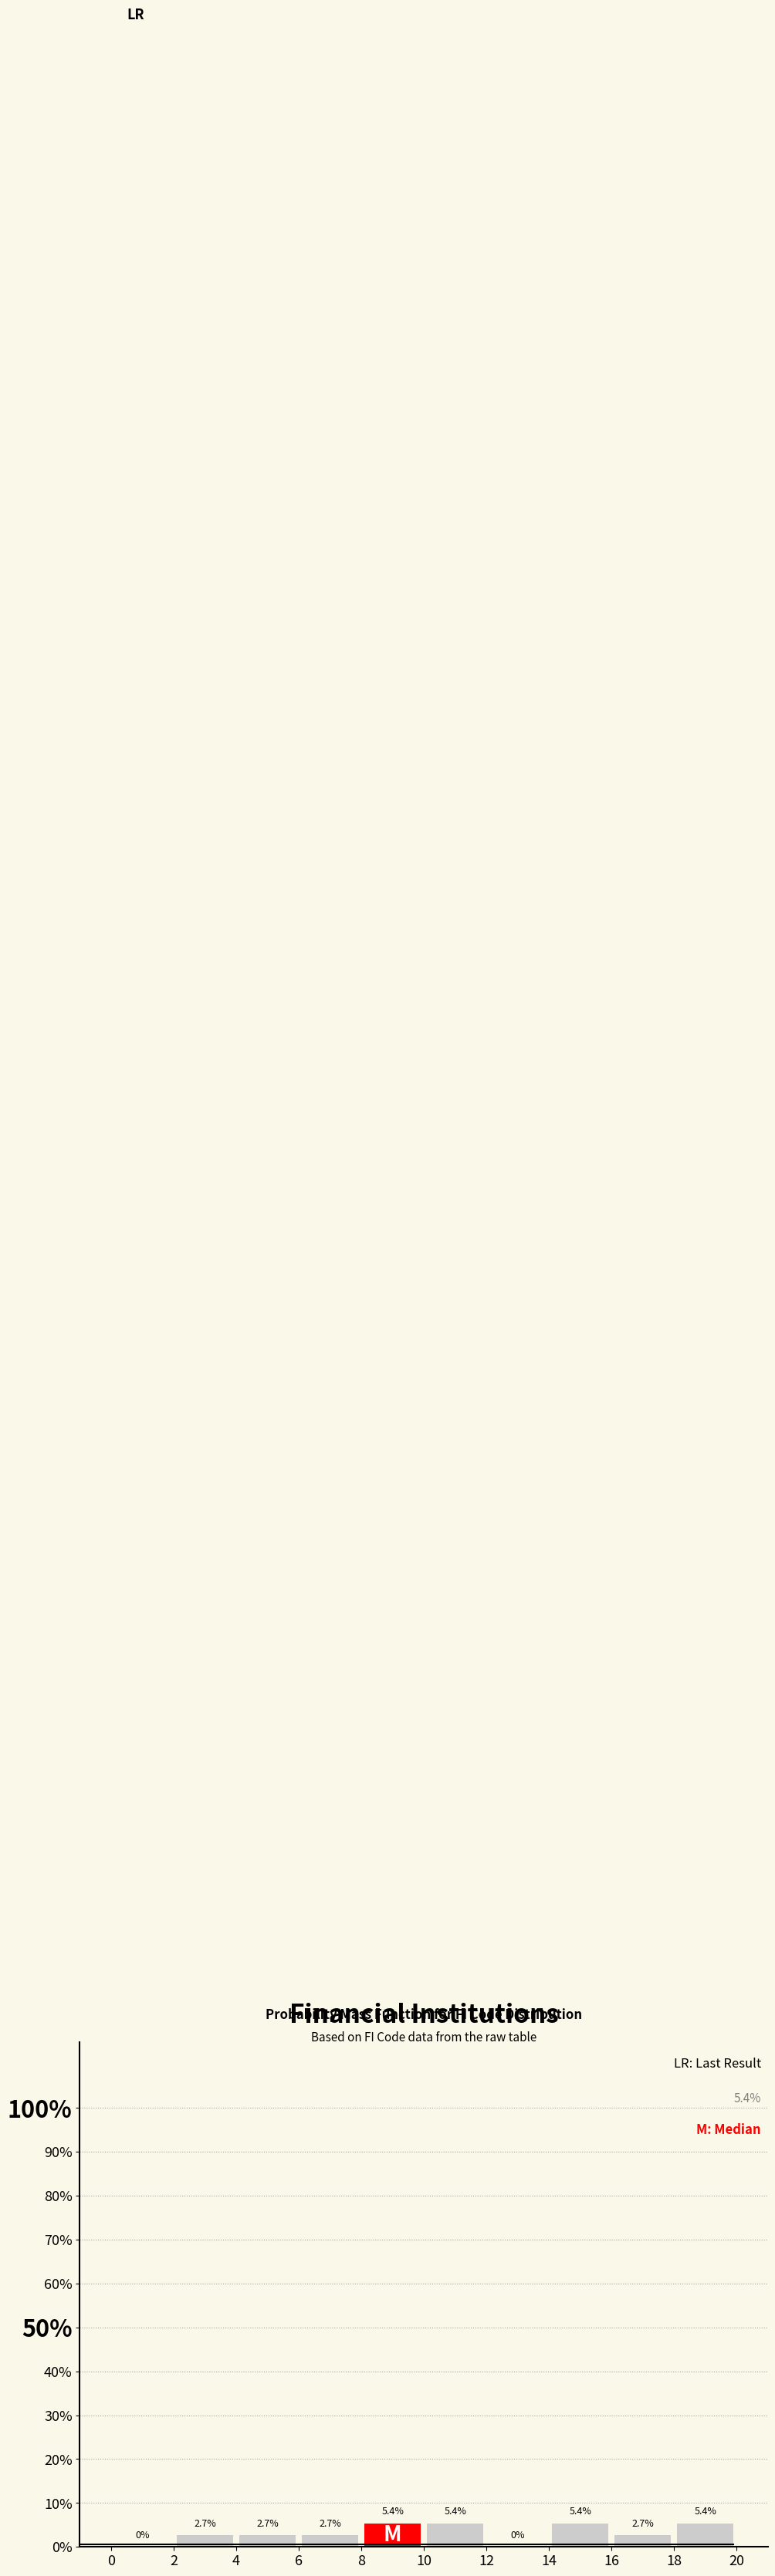

How tall is the bar that spans 2 to 4 on the x-axis?

2.7